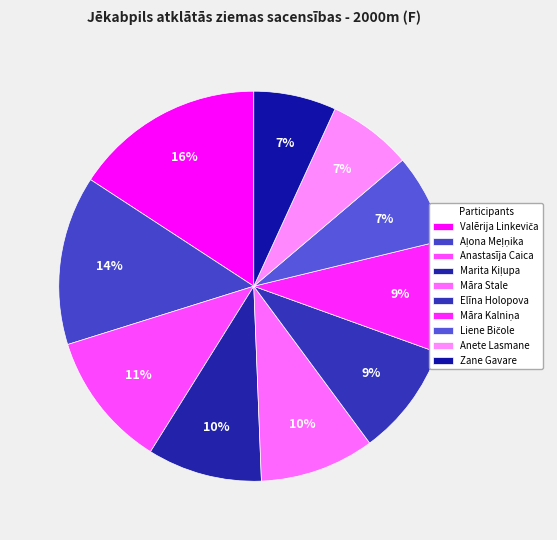

Between Aļona Meļņika and Māra Kalniņa, which is larger?

Aļona Meļņika